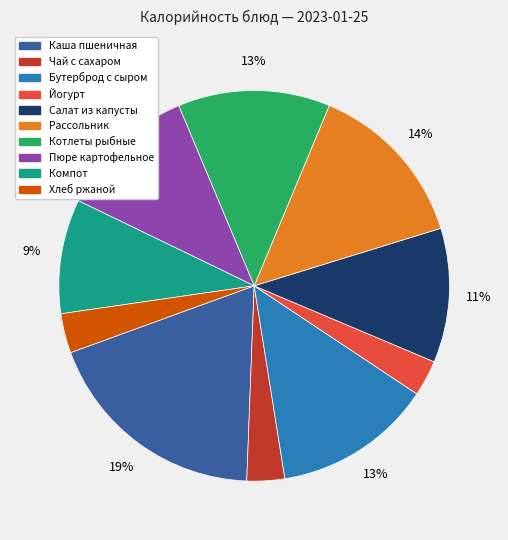

The Чай с сахаром slice represents 3% of the pie. True or false?

True